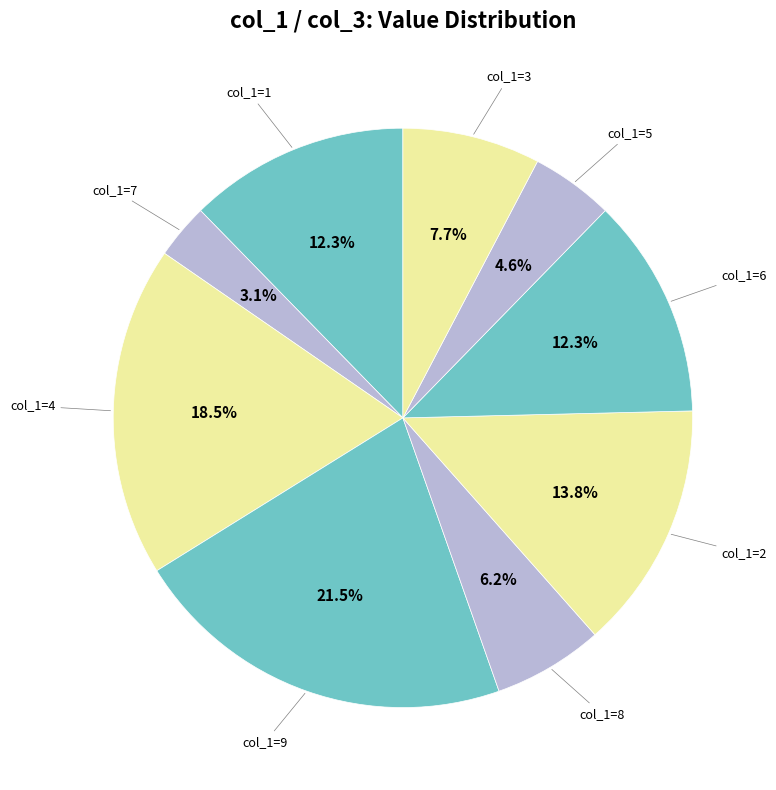

Count the number of slices in the pie.

9